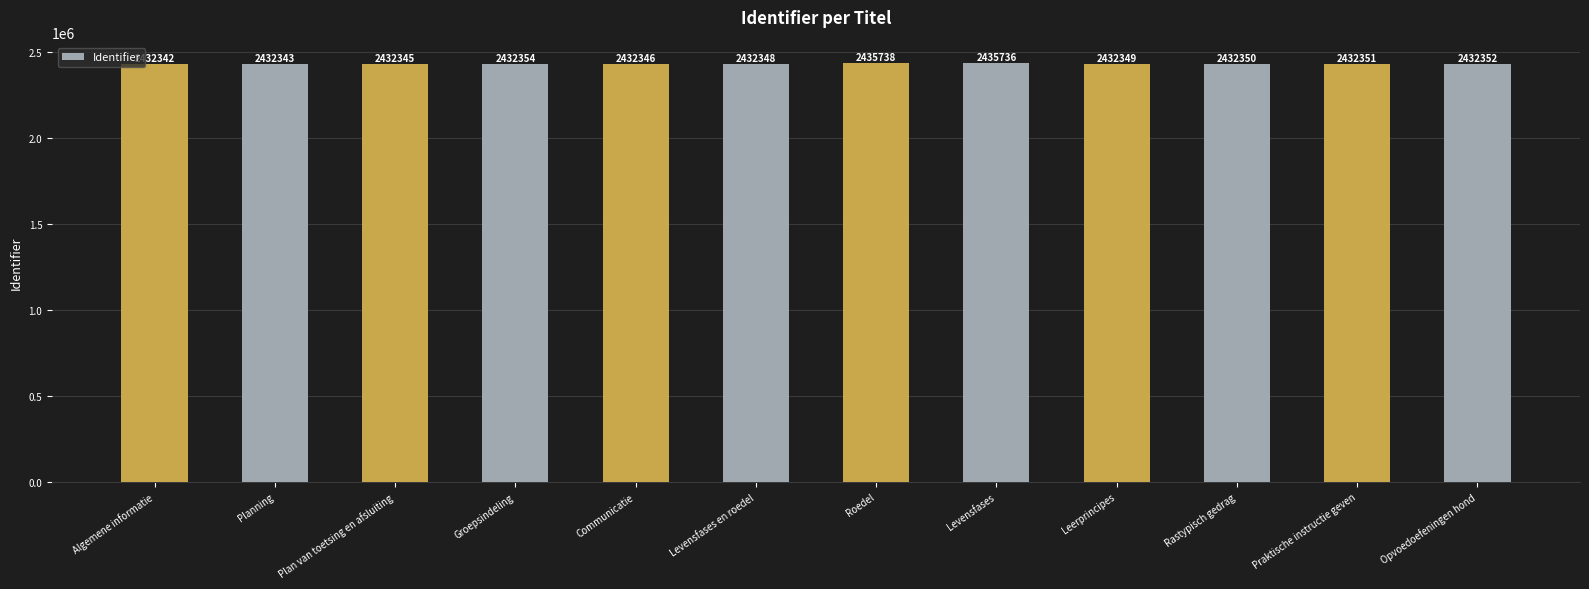

Reading left to right, what are all the values shown in this chart?

2432342	2432343	2432345	2432354	2432346	2432348	2435738	2435736	2432349	2432350	2432351	2432352